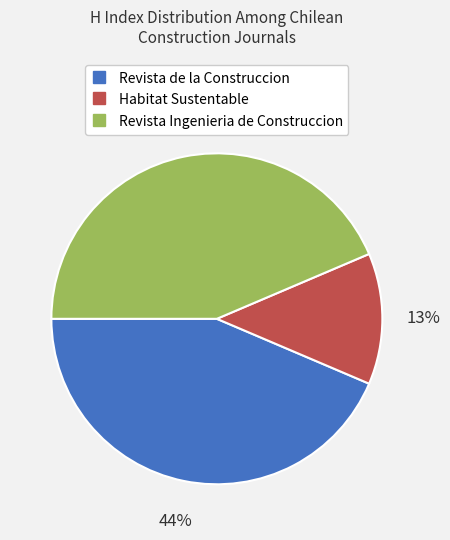

What is the smallest slice in the pie chart?

Habitat Sustentable